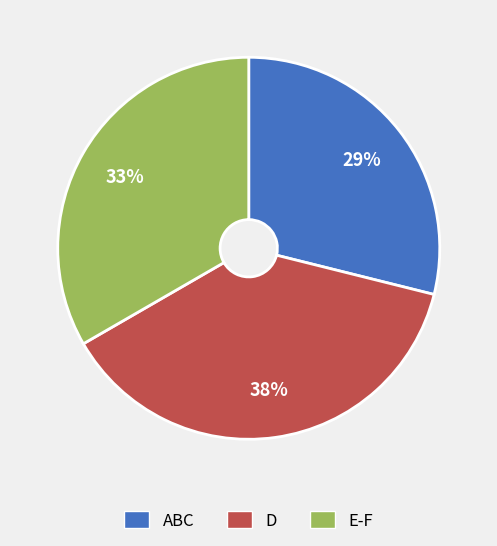

Does any single category account for the majority?

No